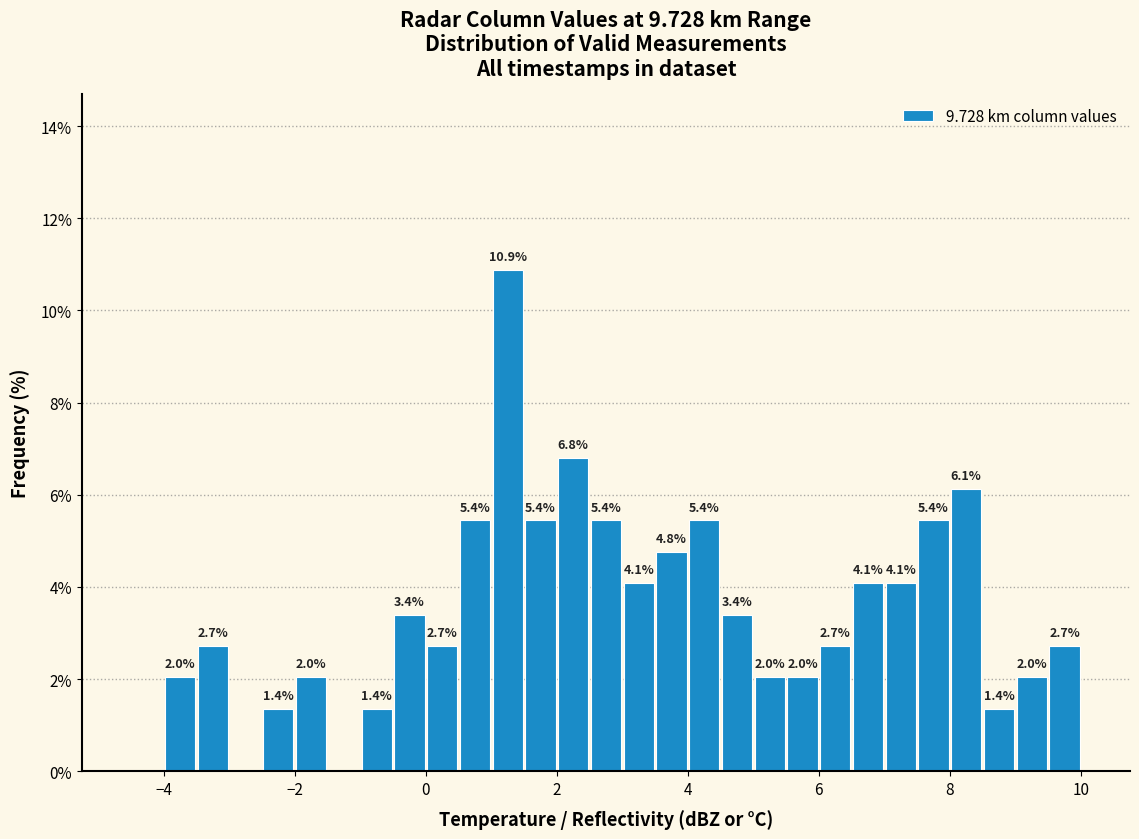

Read against the x-axis, roughly where is the centre of the tallest bar?

1.2